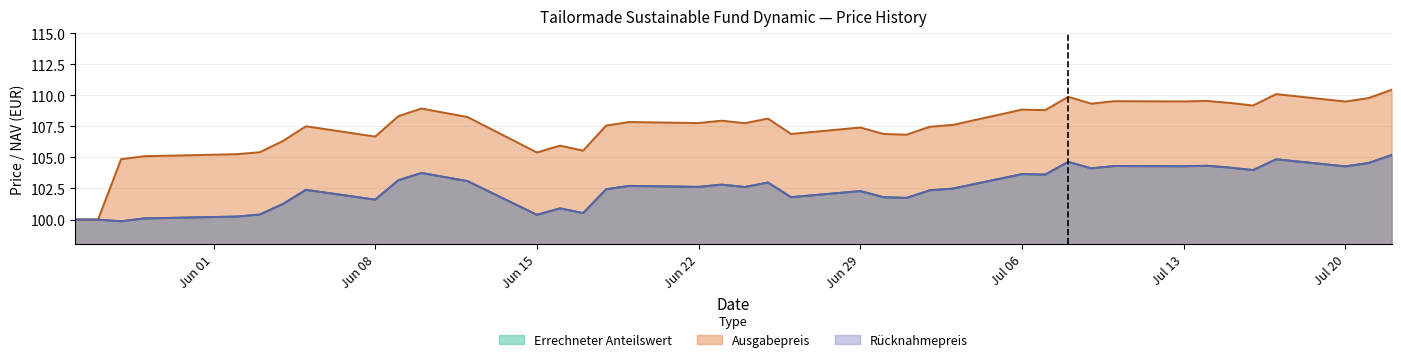

The Errechneter Anteilswert series shows 103.7 at Jul 06. True or false?

True